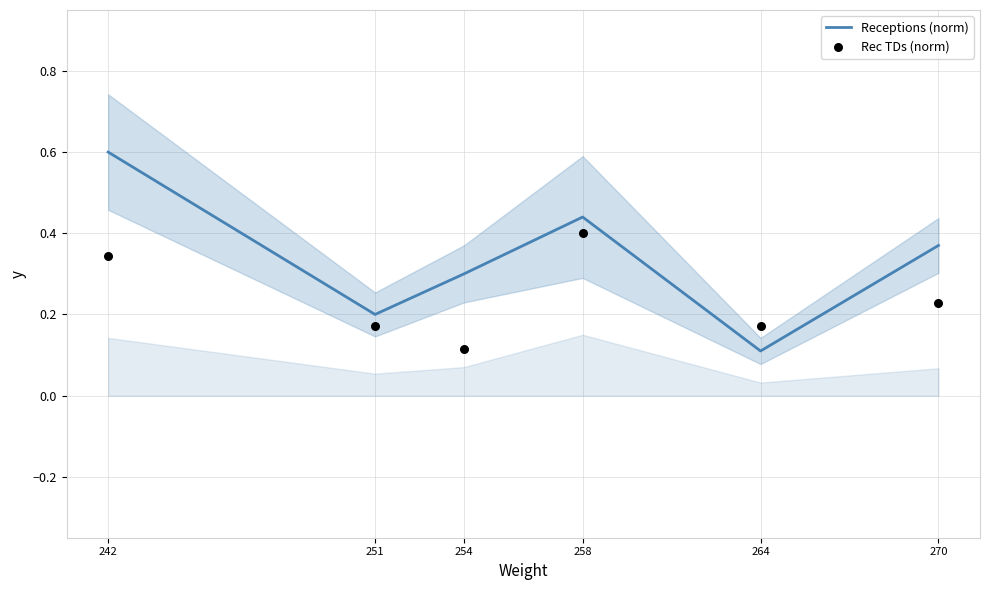

Which series contains the lowest Y value?

Receptions (norm)